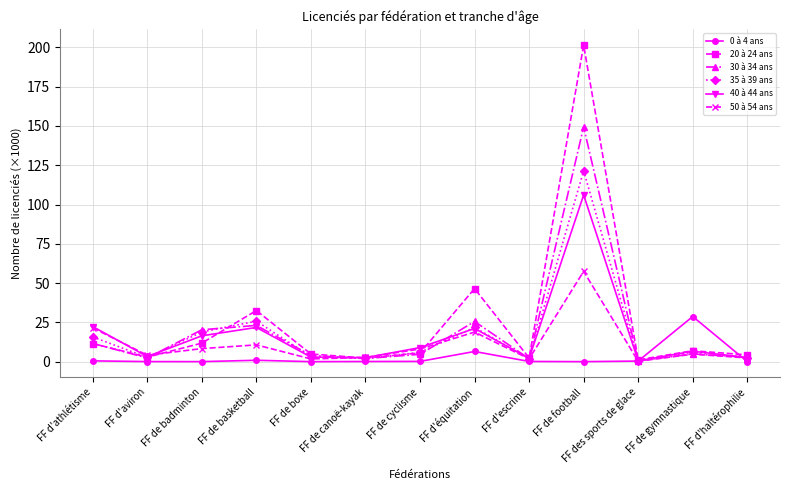

Is this an area chart (filled region under the line)?

No